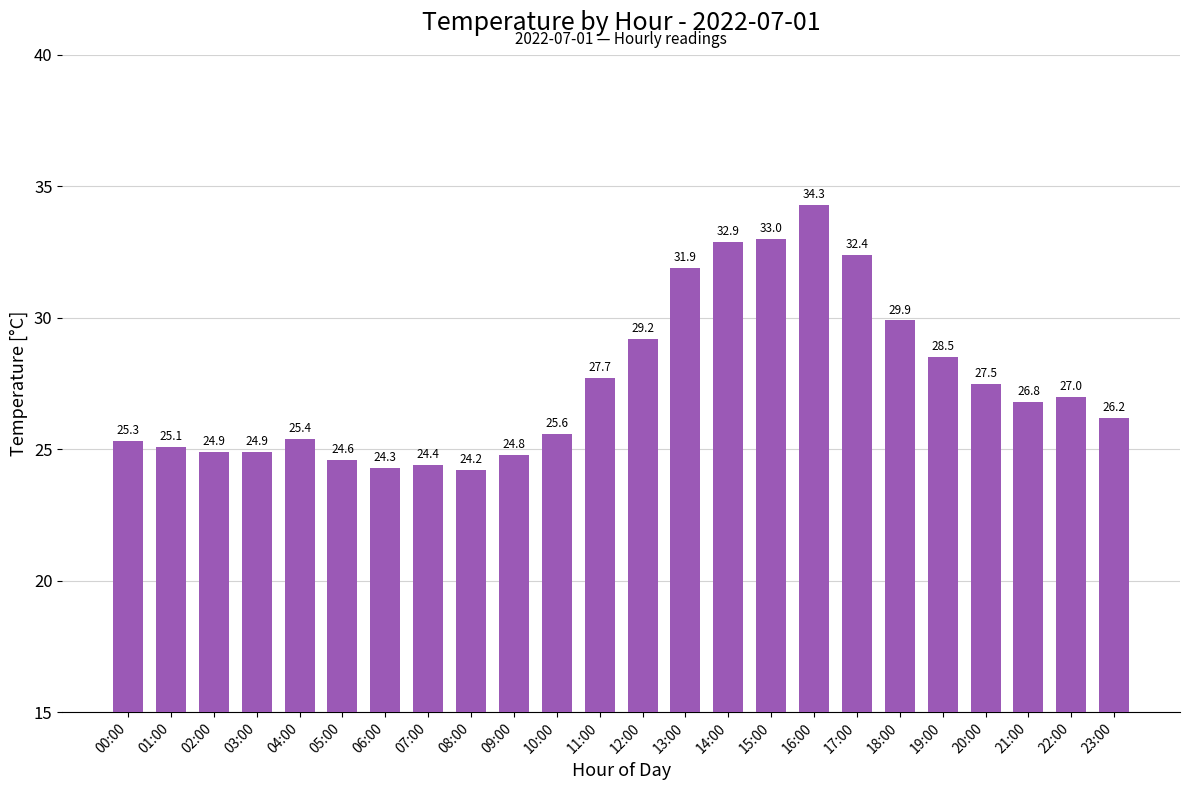

Reading left to right, list all the values displayed in this chart.

00:00=25.3	01:00=25.1	02:00=24.9	03:00=24.9	04:00=25.4	05:00=24.6	06:00=24.3	07:00=24.4	08:00=24.2	09:00=24.8	10:00=25.6	11:00=27.7	12:00=29.2	13:00=31.9	14:00=32.9	15:00=33.0	16:00=34.3	17:00=32.4	18:00=29.9	19:00=28.5	20:00=27.5	21:00=26.8	22:00=27.0	23:00=26.2